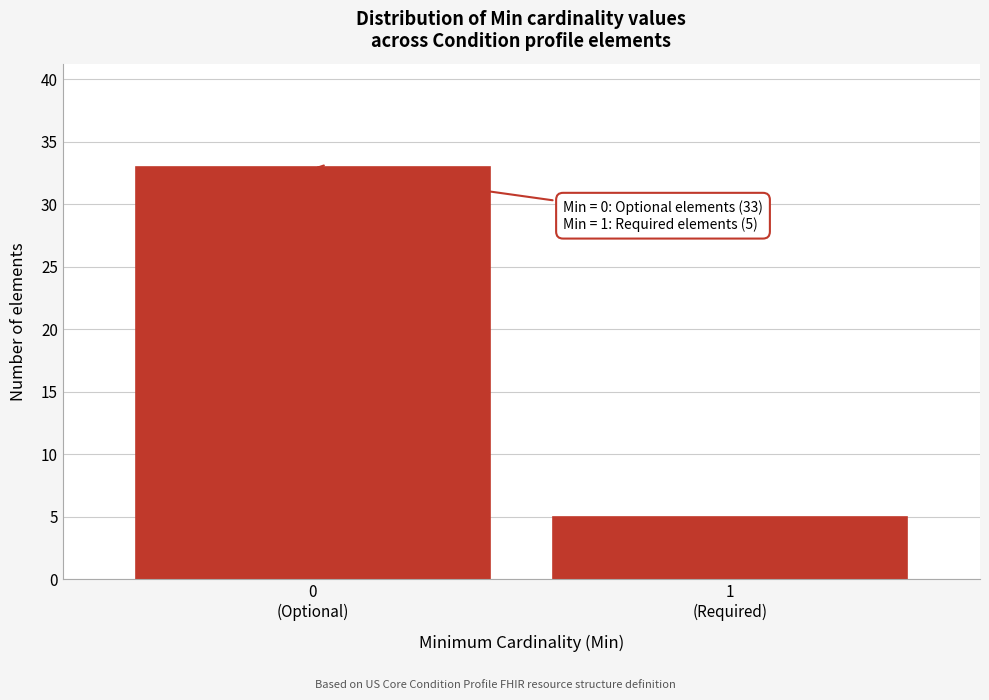

Reading left to right, extract all data points from this chart.

33	5